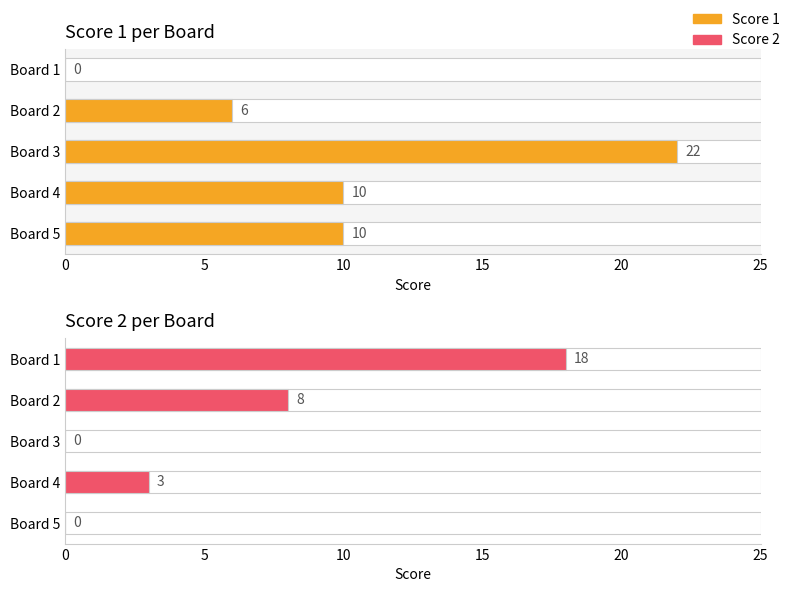

How many data points in Score 1 are less than 10?

2